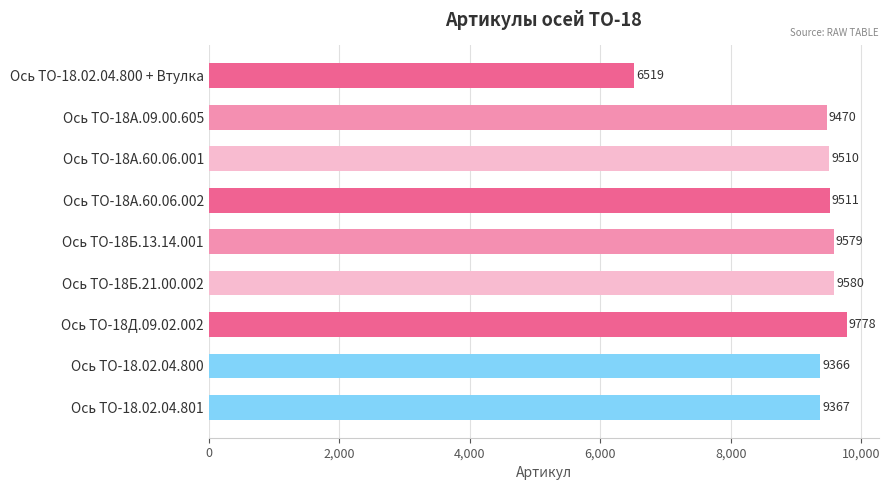

What is the greatest value displayed?

9778